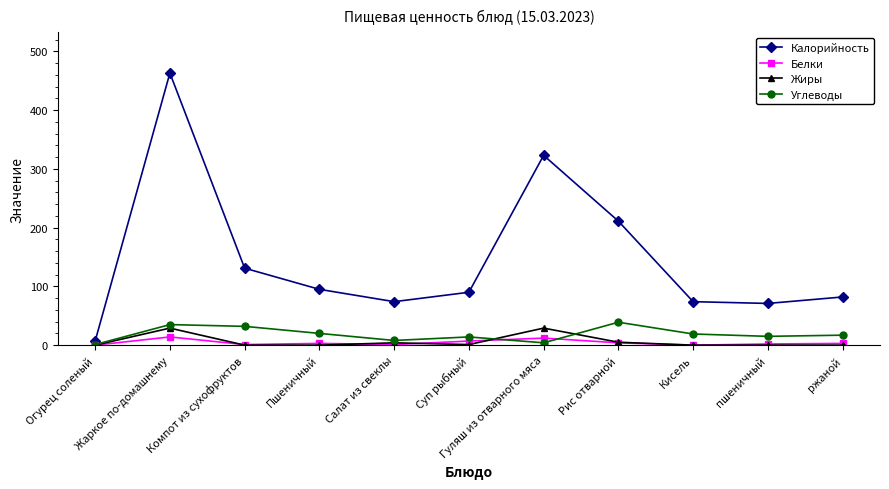

What is the highest value of the Жиры series?

29